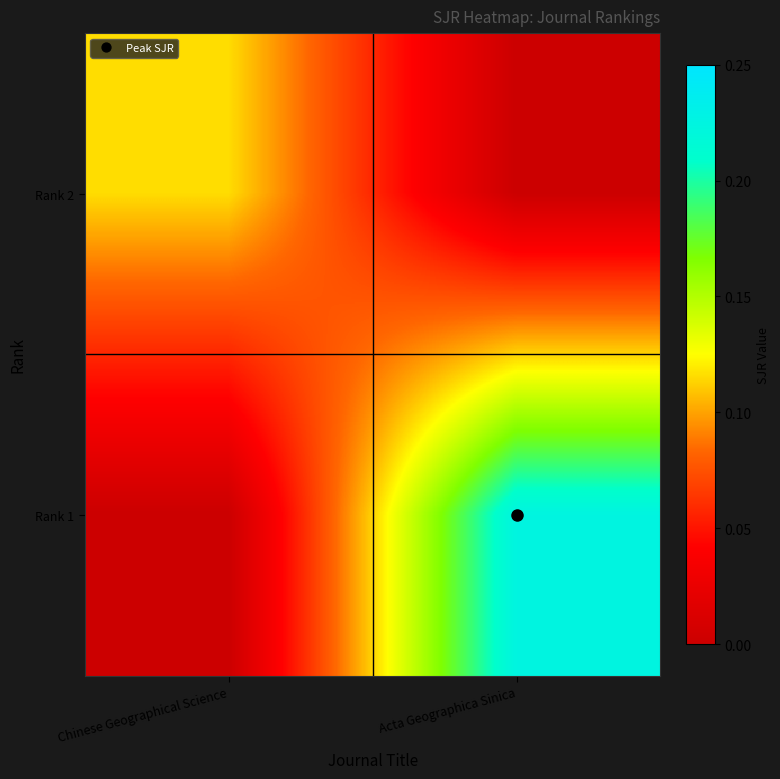

Rank the series by their average value, from highest to lowest.

Rank 1, Rank 2